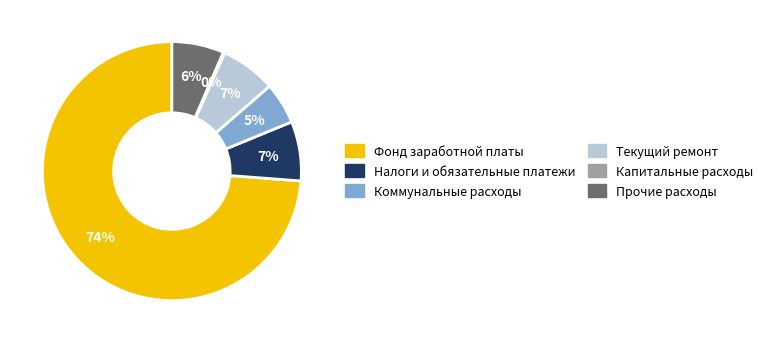

Which slice is the largest?

Фонд заработной платы